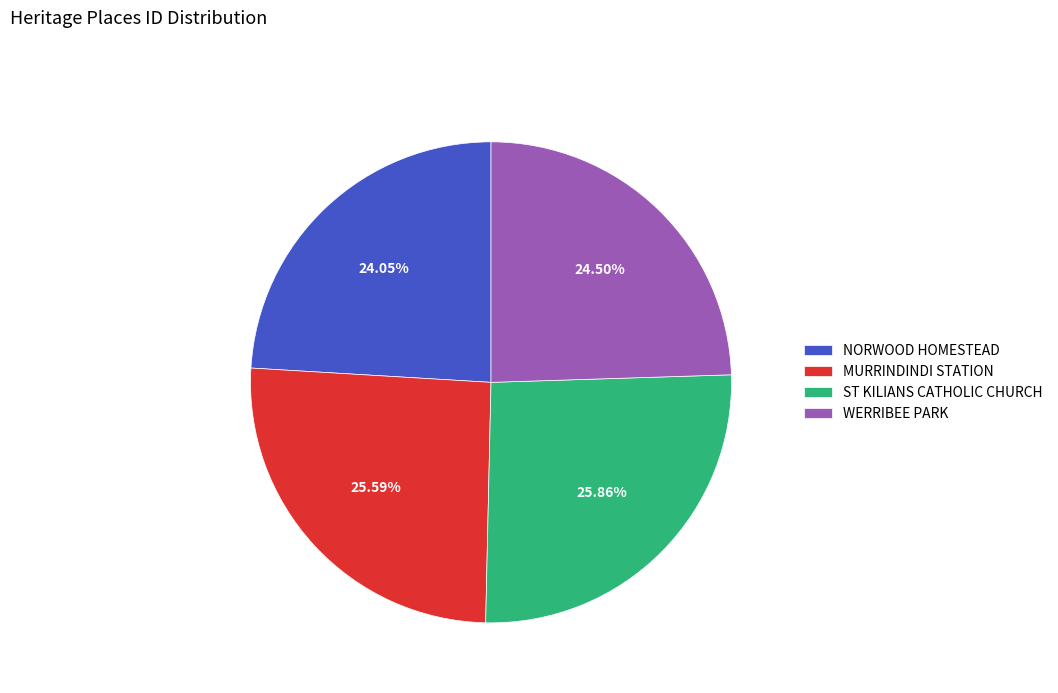

True or false: NORWOOD HOMESTEAD accounts for 24% of the total.

True